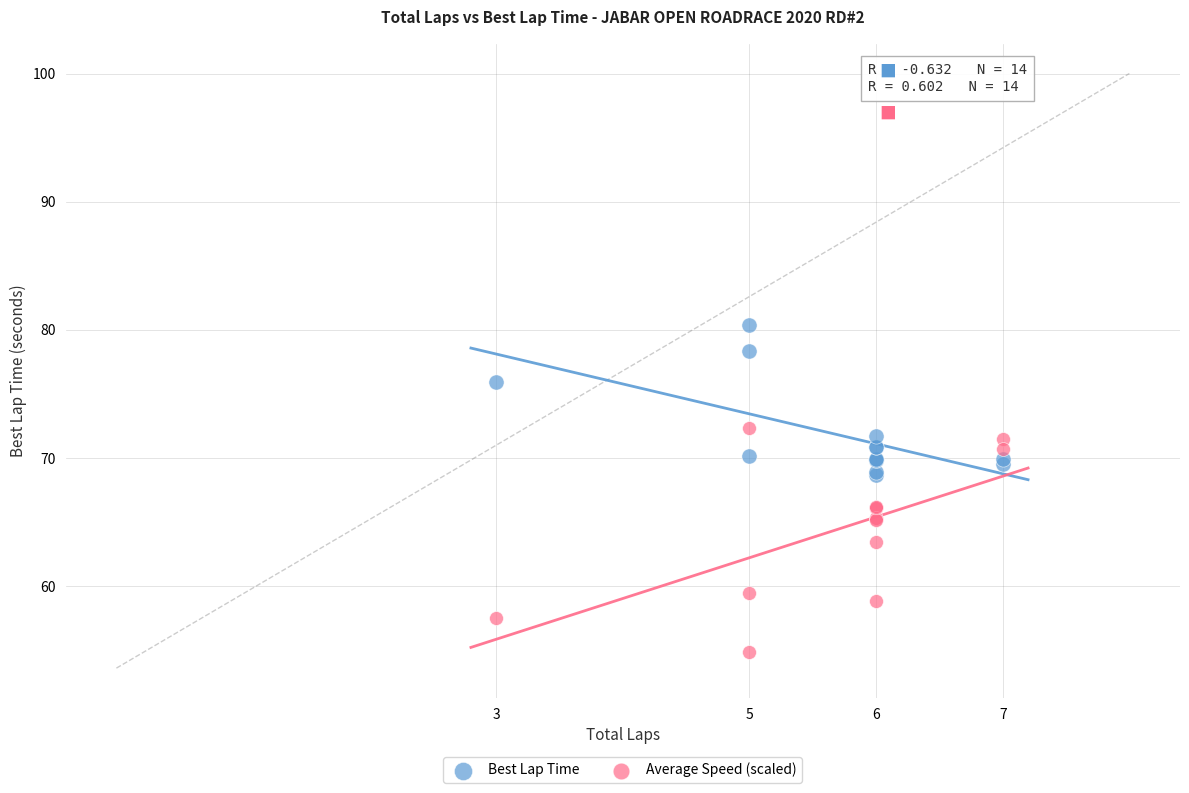

What are all the series names shown in the legend?

Best Lap Time, Average Speed (scaled)